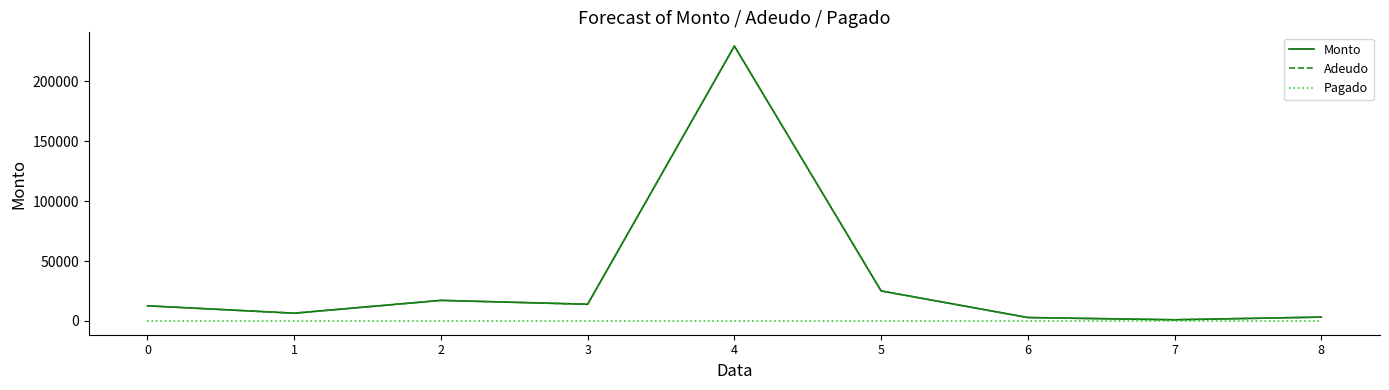

True or false: Adeudo has more than 1 points higher than both neighbors.

True